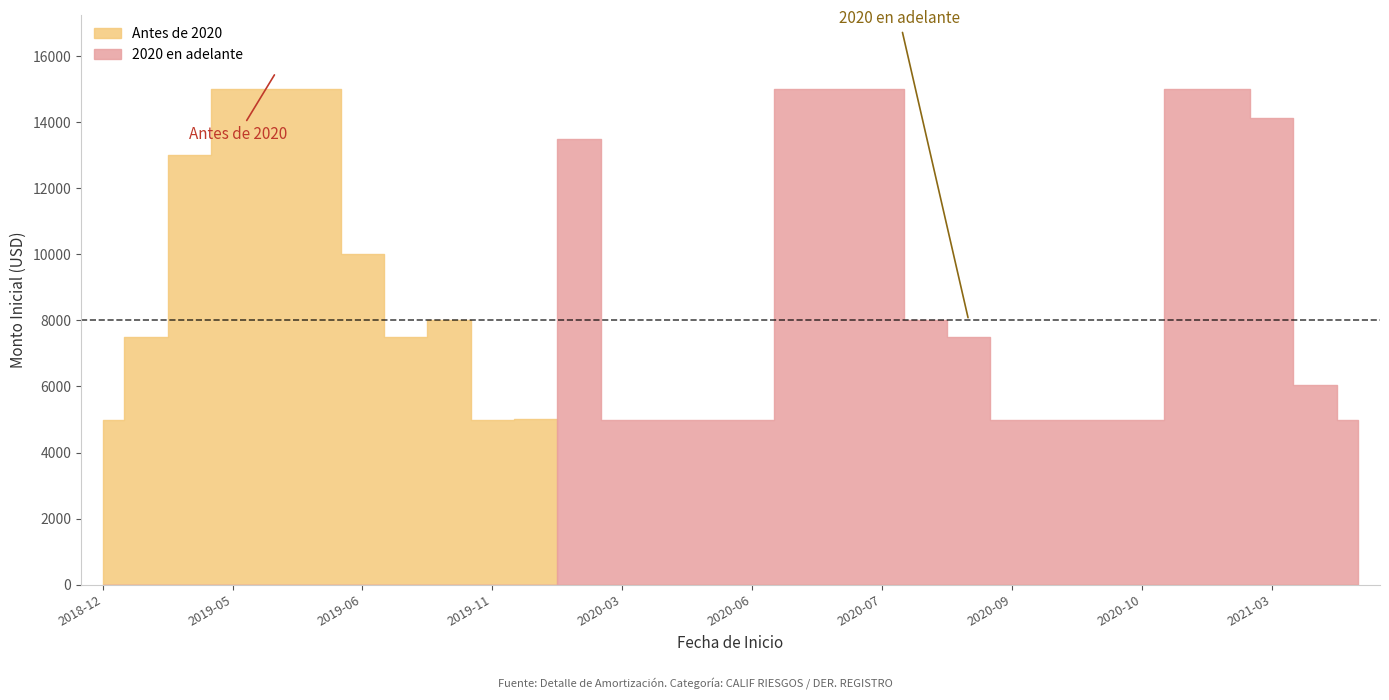

What is the difference between the maximum and minimum values?

10000.0